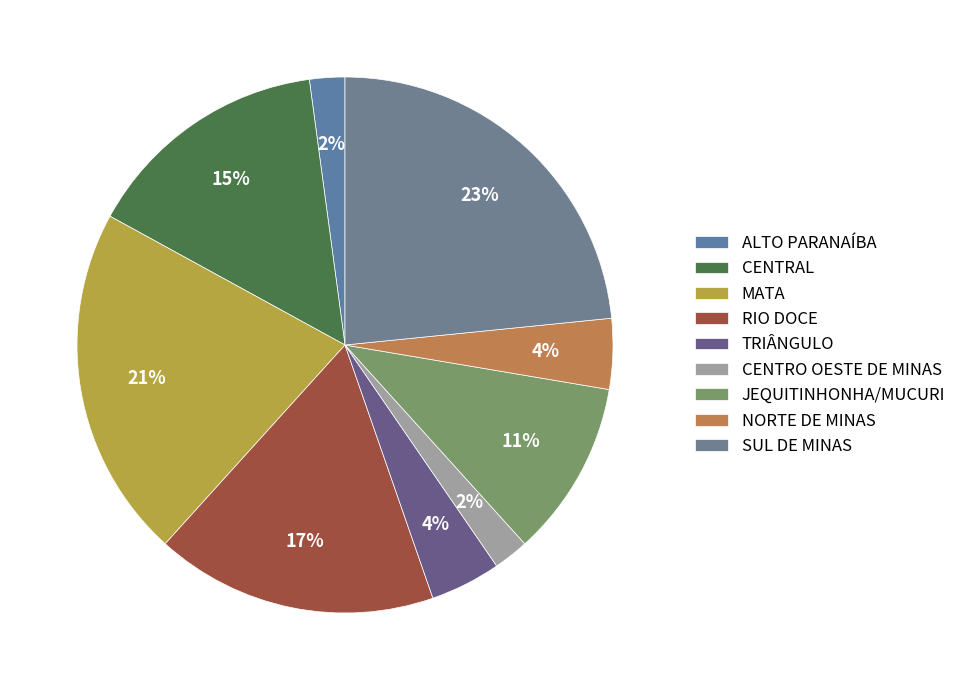

To the nearest percent, what portion does CENTRO OESTE DE MINAS represent?

2%